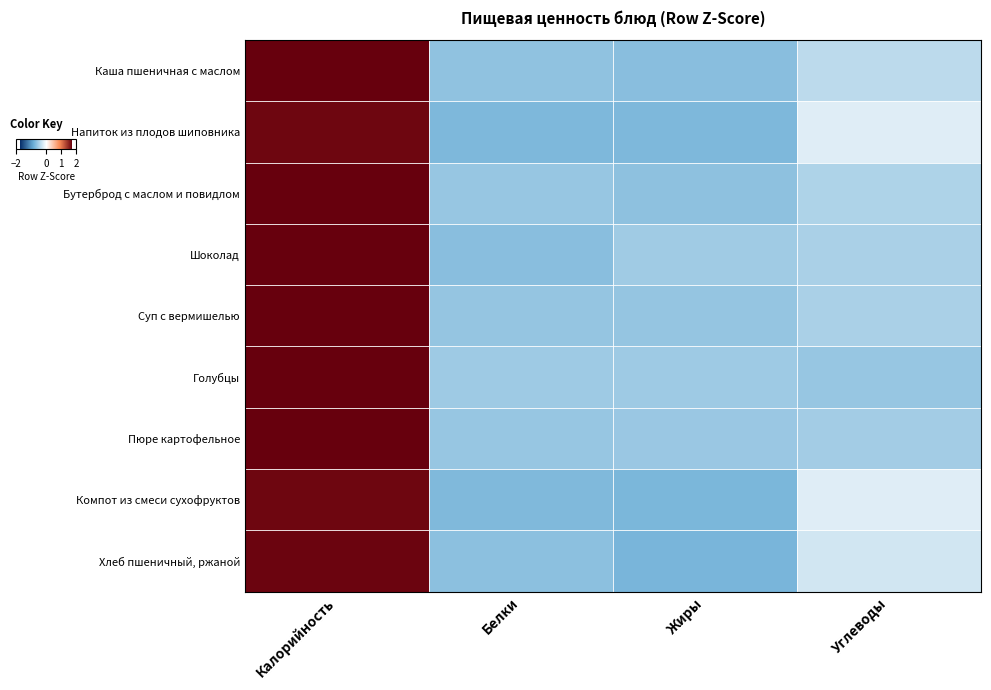

List the series in order of their peak value, lowest first.

Напиток из плодов шиповника, Компот из смеси сухофруктов, Хлеб пшеничный, ржаной, Каша пшеничная с маслом, Бутерброд с маслом и повидлом, Шоколад, Суп с вермишелью, Пюре картофельное, Голубцы